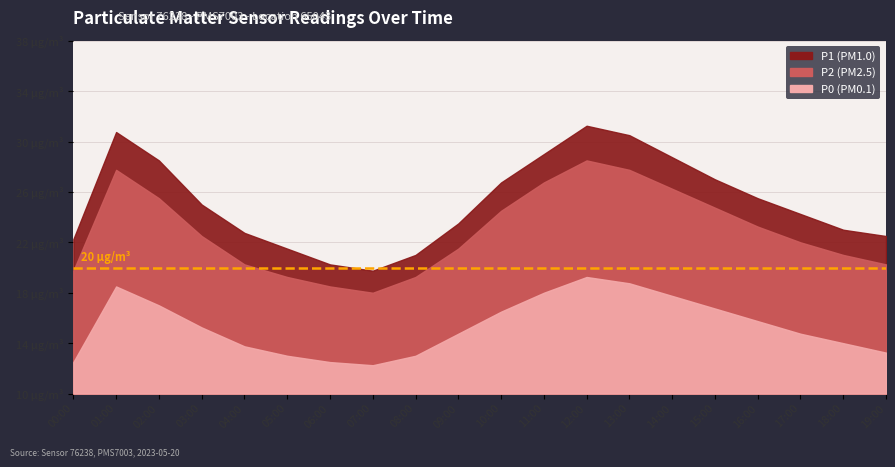

Reading left to right, list all the values displayed in this chart.

P1: 22.2	30.8	28.5	25.0	22.8	21.5	20.2	19.8	21.0	23.5	26.8	29.0	31.2	30.5	28.8	27.0	25.5	24.2	23.0	22.5
P2: 19.8	27.8	25.5	22.5	20.2	19.2	18.5	18.0	19.2	21.5	24.5	26.8	28.5	27.8	26.2	24.8	23.2	22.0	21.0	20.2
P0: 12.5	18.5	17.0	15.2	13.8	13.0	12.5	12.2	13.0	14.8	16.5	18.0	19.2	18.8	17.8	16.8	15.8	14.8	14.0	13.2